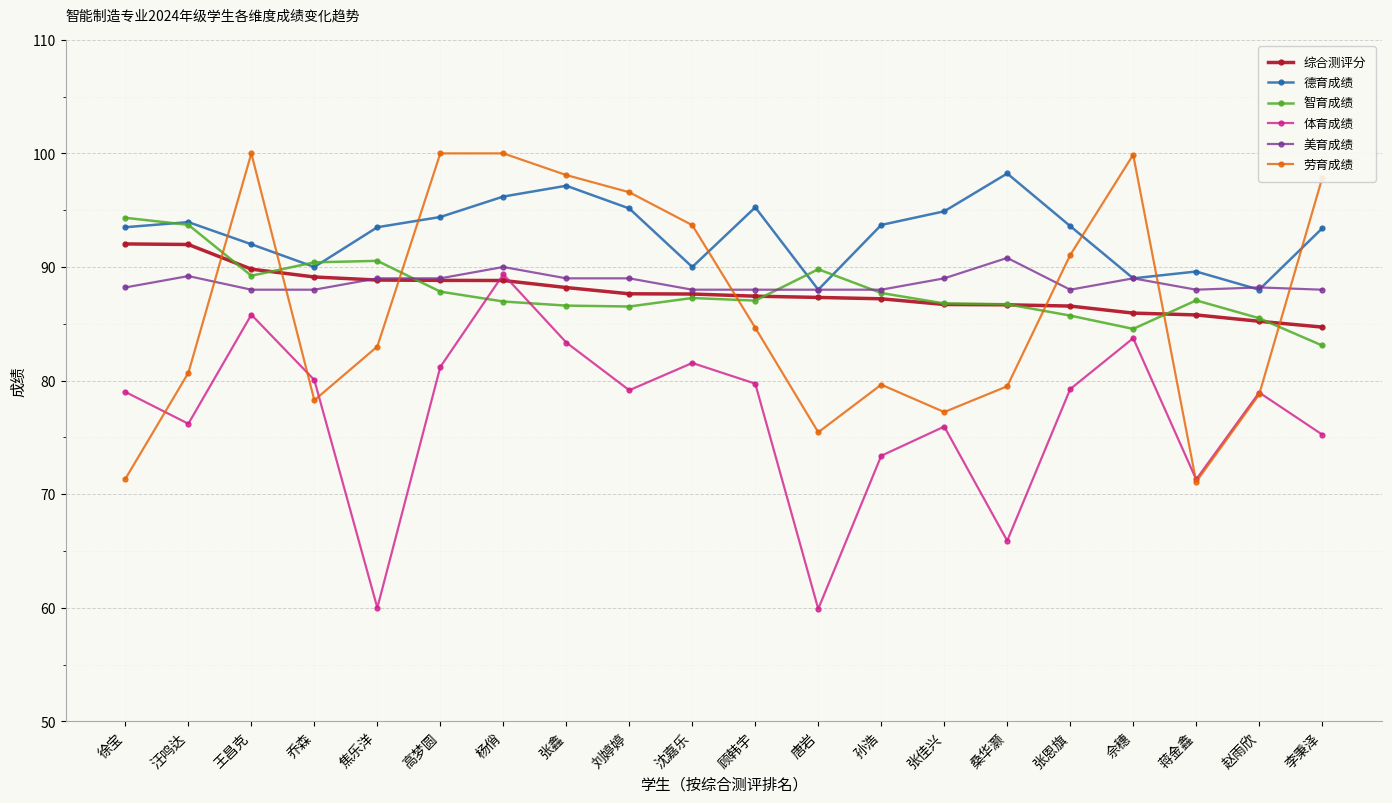

What is the total value across all series at 徐宝?

518.4